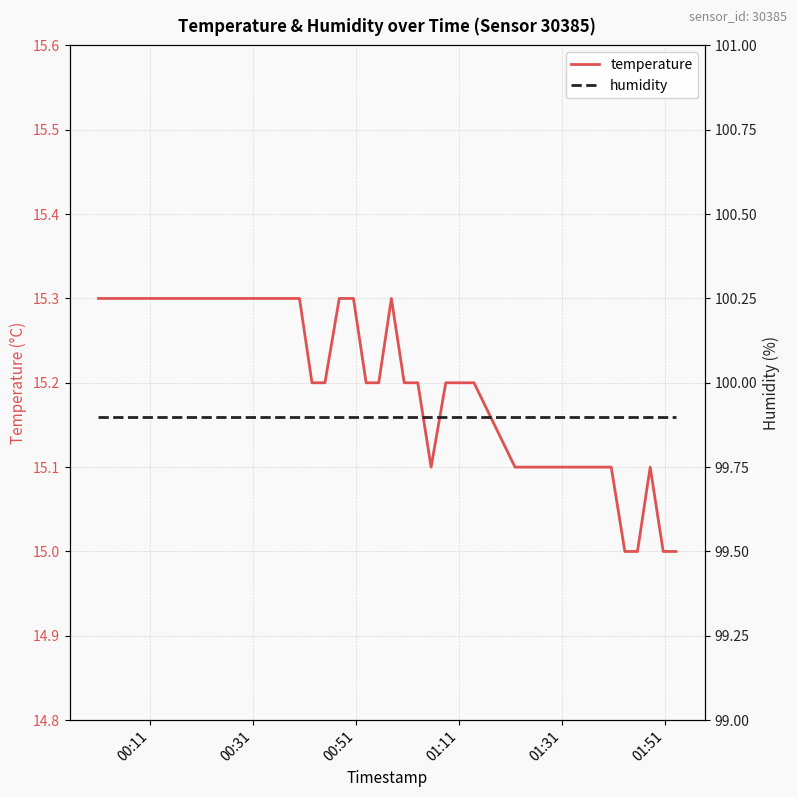

What is the difference between the second highest and second lowest values in the temperature series?

0.3